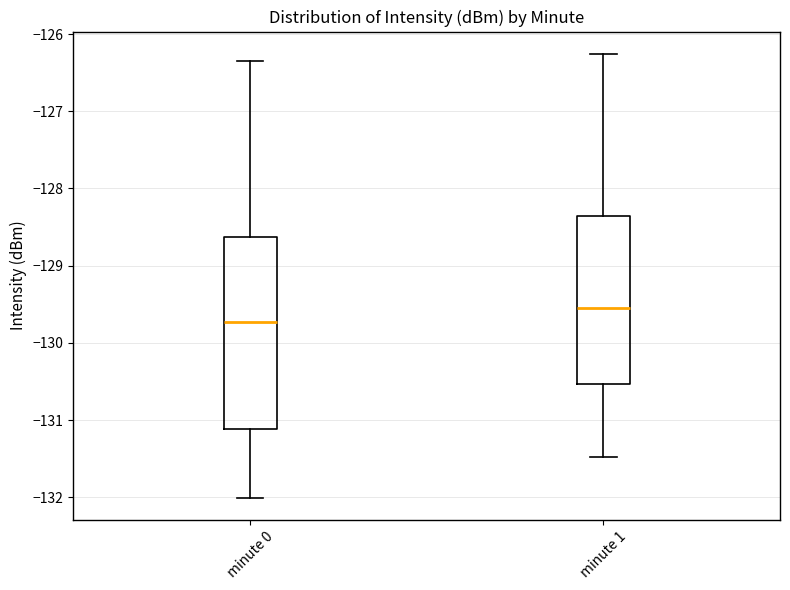

Which box is the tallest, from its lower edge to its upper edge?

minute 0